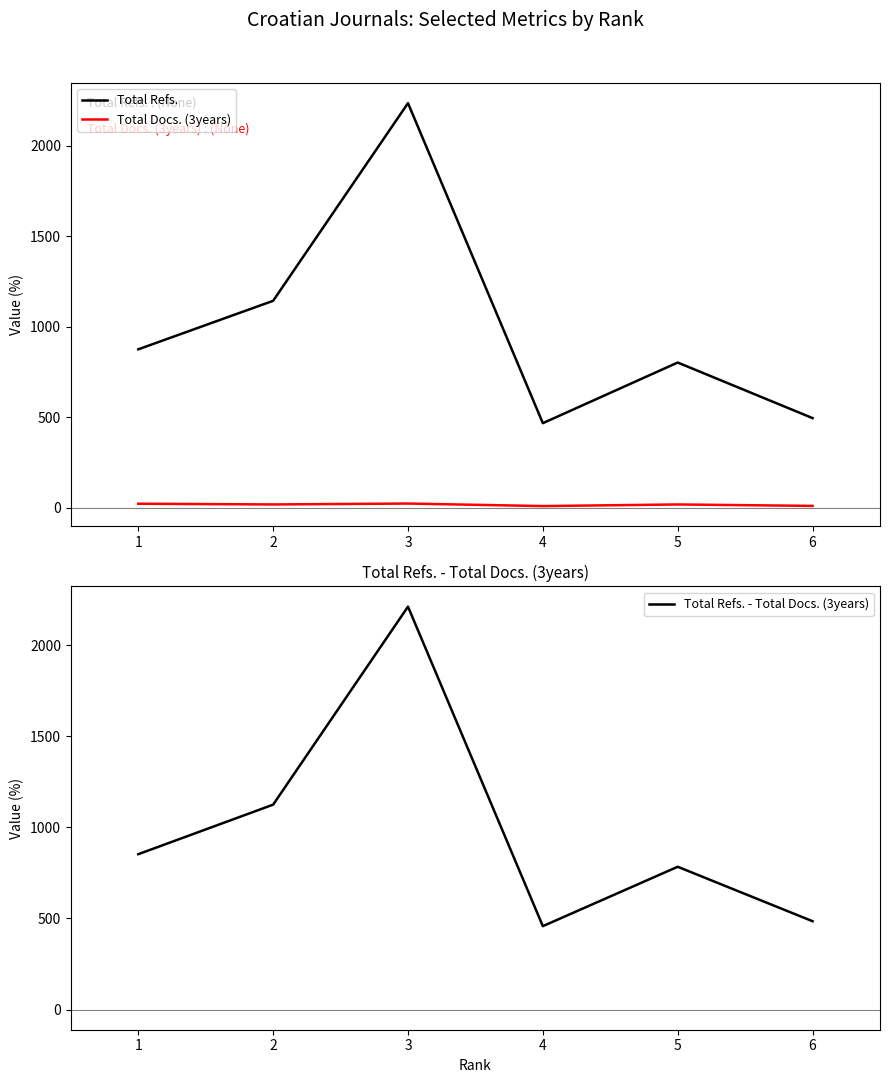

Count the number of categories in the chart.

6